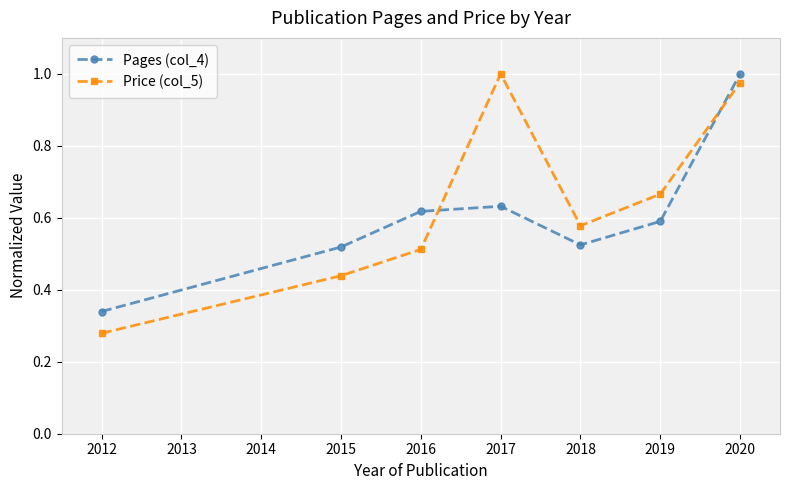

In Pages (col_4), how many points are higher than both neighbors (excluding endpoints)?

1